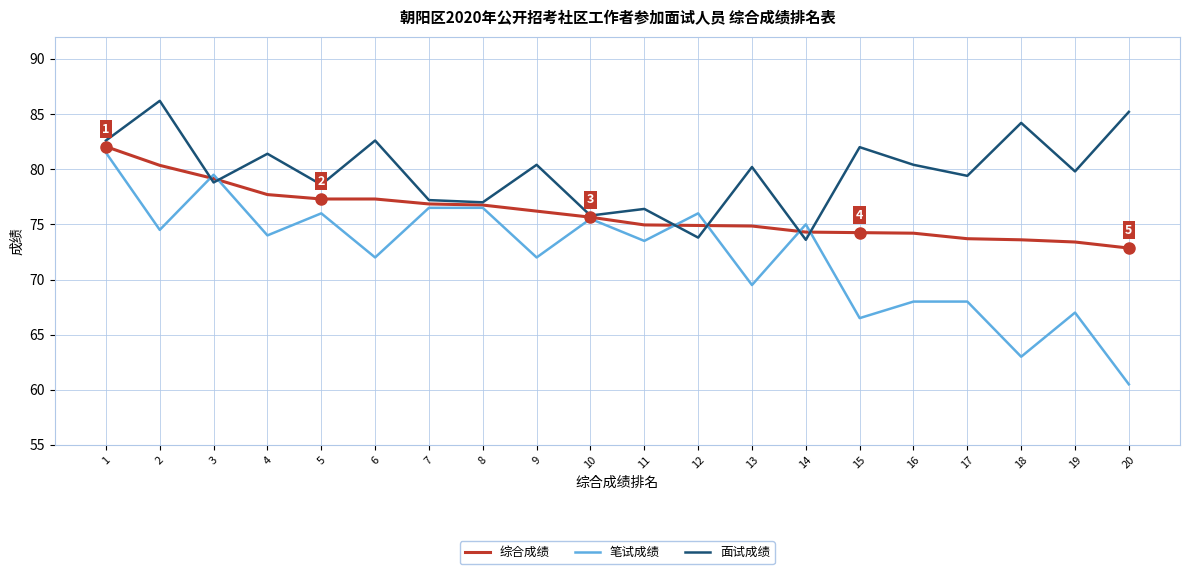

What is the total value across all series at 14?

222.9